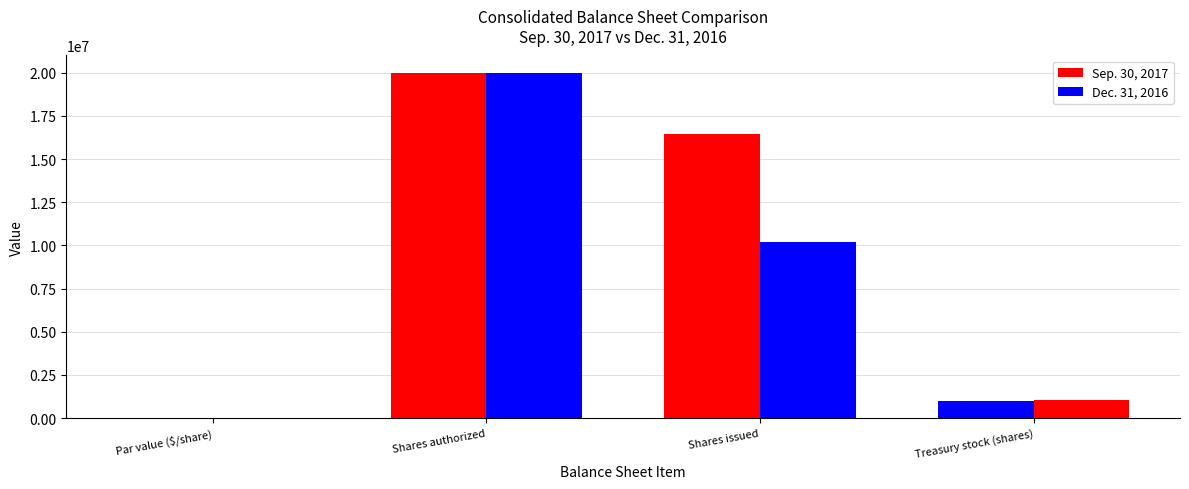

Reading left to right, transcribe all the data shown in this chart.

Sep. 30, 2017: Par value ($/share)=2	Shares authorized=20000000	Shares issued=16428387	Treasury stock (shares)=996531
Dec. 31, 2016: Par value ($/share)=2	Shares authorized=20000000	Shares issued=10182611	Treasury stock (shares)=1067016